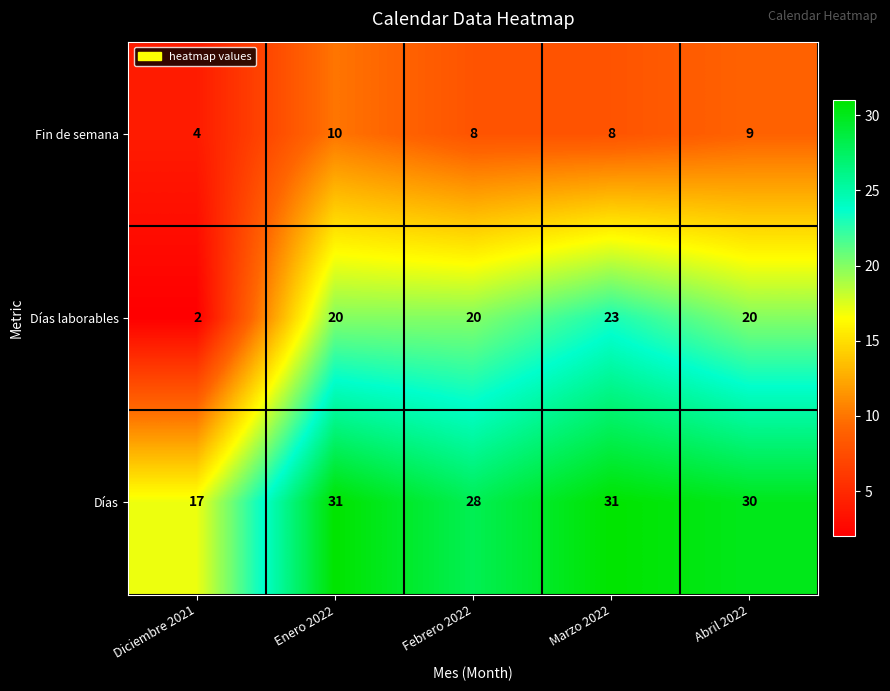

Reading left to right, what are all the values shown in this chart?

Fin de semana: Diciembre 2021=4	Enero 2022=10	Febrero 2022=8	Marzo 2022=8	Abril 2022=9
Días laborables: Diciembre 2021=2	Enero 2022=20	Febrero 2022=20	Marzo 2022=23	Abril 2022=20
Días: Diciembre 2021=17	Enero 2022=31	Febrero 2022=28	Marzo 2022=31	Abril 2022=30